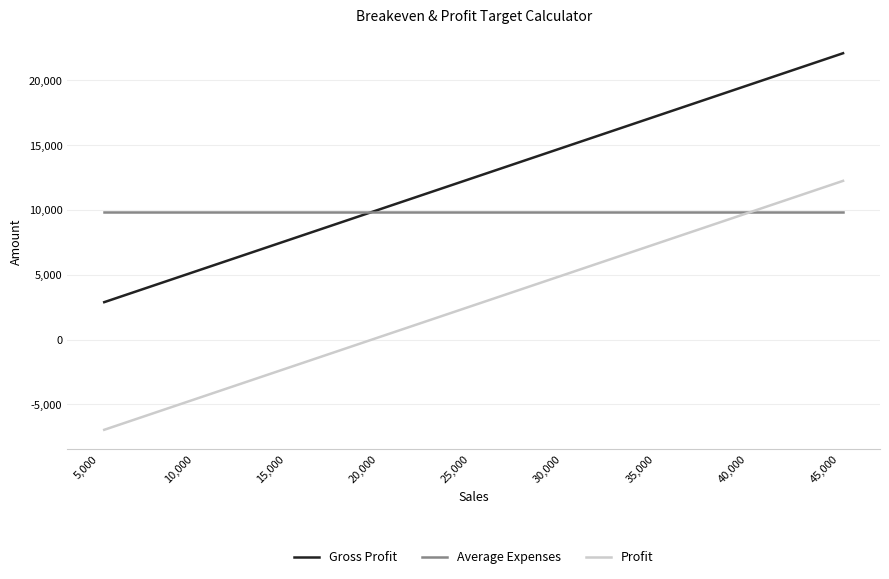

Rank the series by their average value, from lowest to highest.

Profit, Average Expenses, Gross Profit